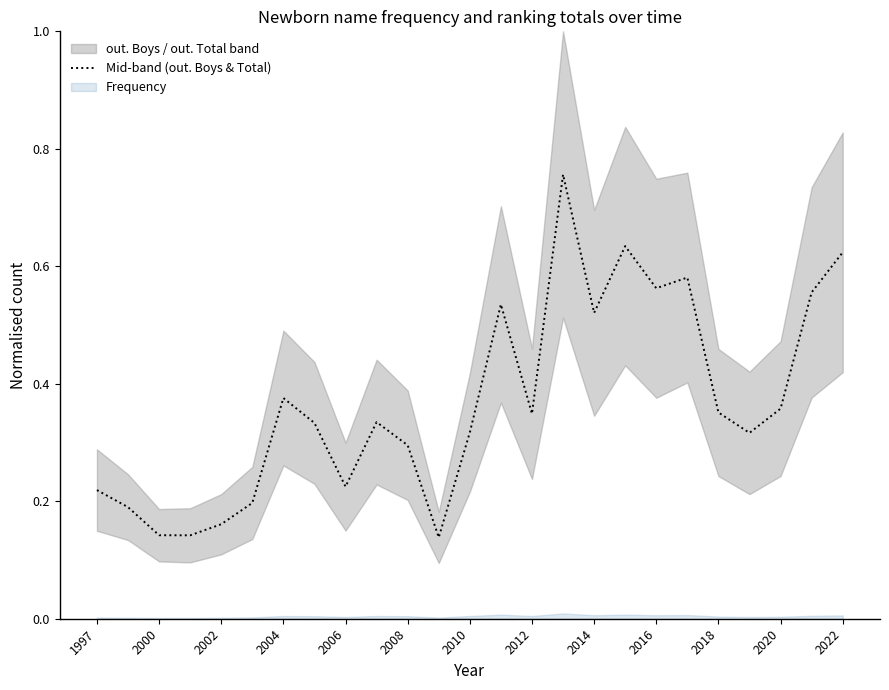

Is it true that Mid-band (out. Boys & Total) equals 0.2 at 2004?

False